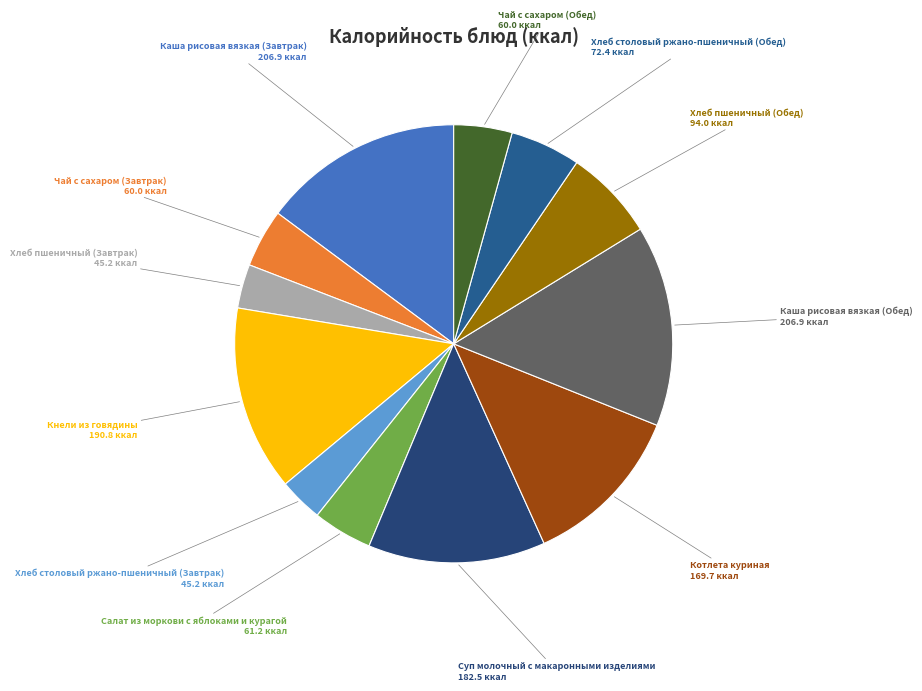

Is there a majority slice in this chart?

No